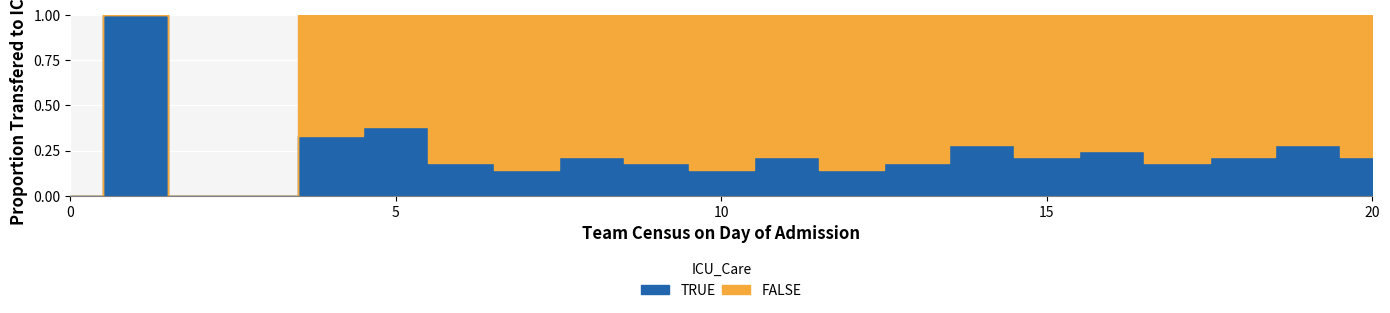

List the series in order of their overall mean, lowest first.

TRUE, FALSE